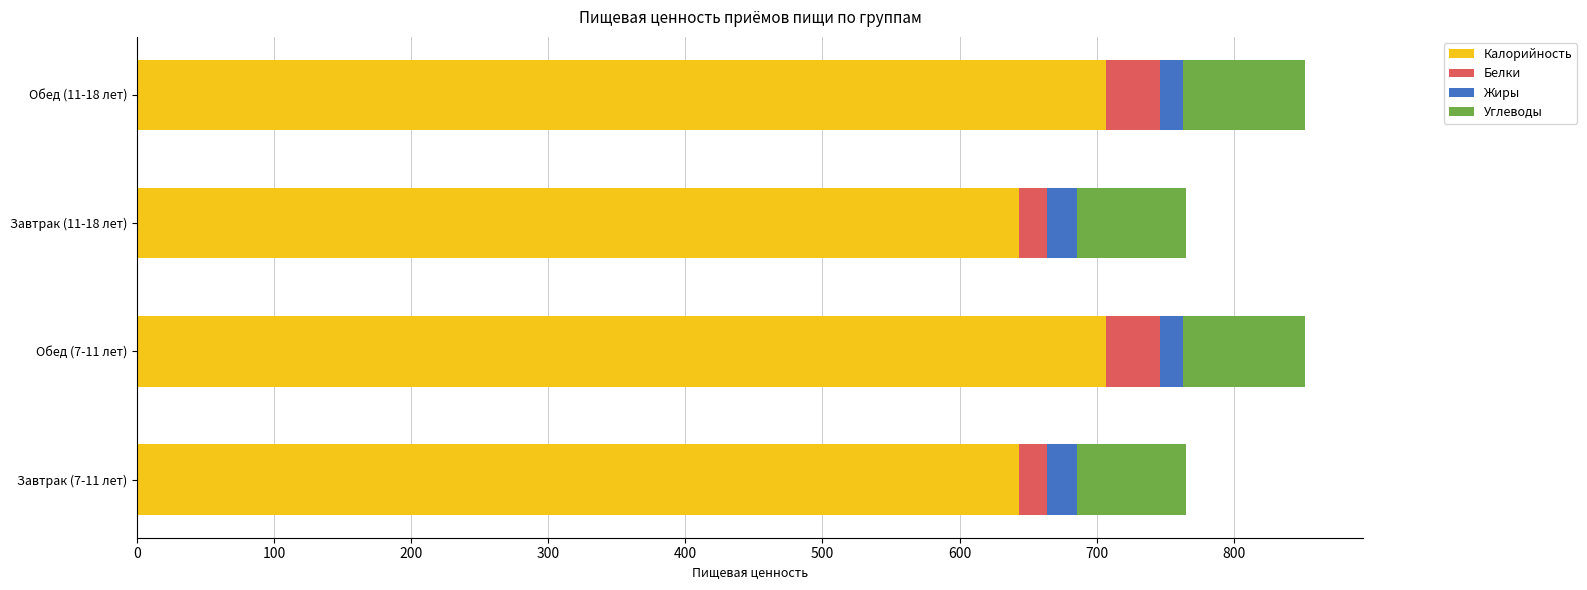

What is the average value of the Калорийность series?

675.4